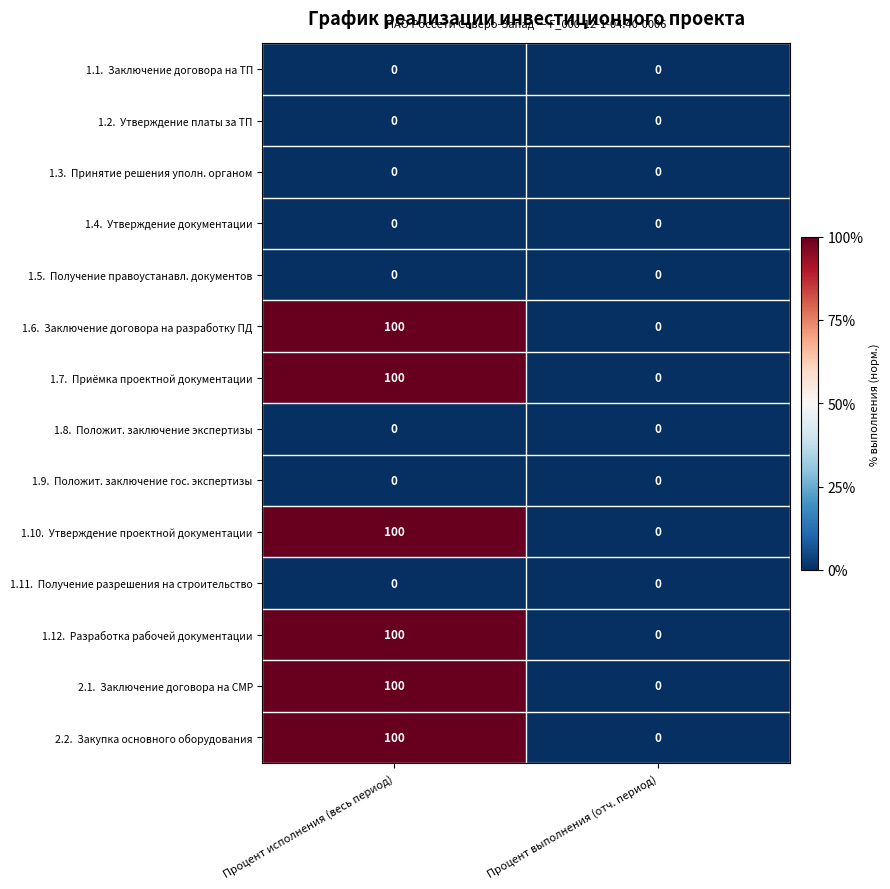

What is the total value across all series at Процент исполнения (весь период)?

600